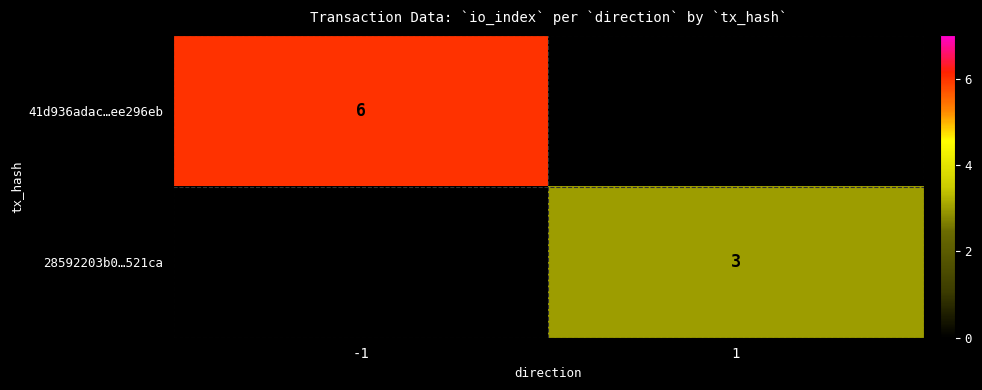

The value of 28592203b0…521ca at 1 is 3. True or false?

True